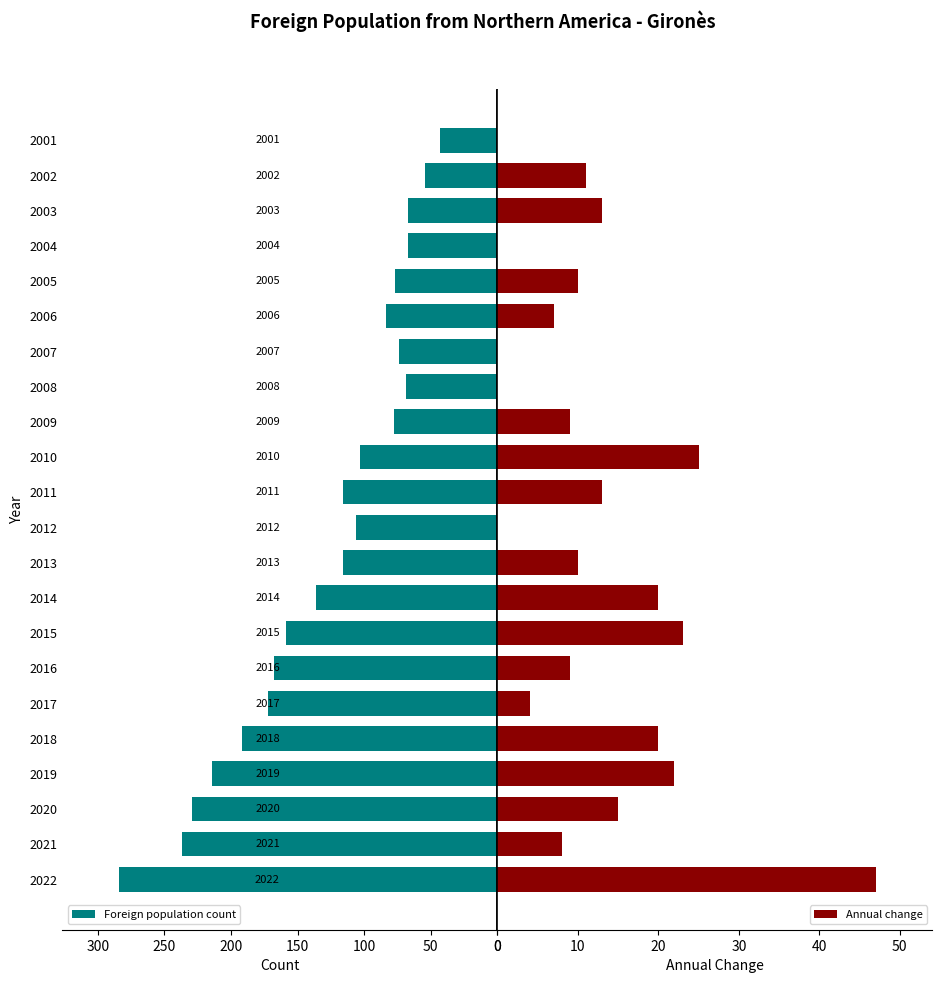

How many data points in Foreign population count are less than 116?

11